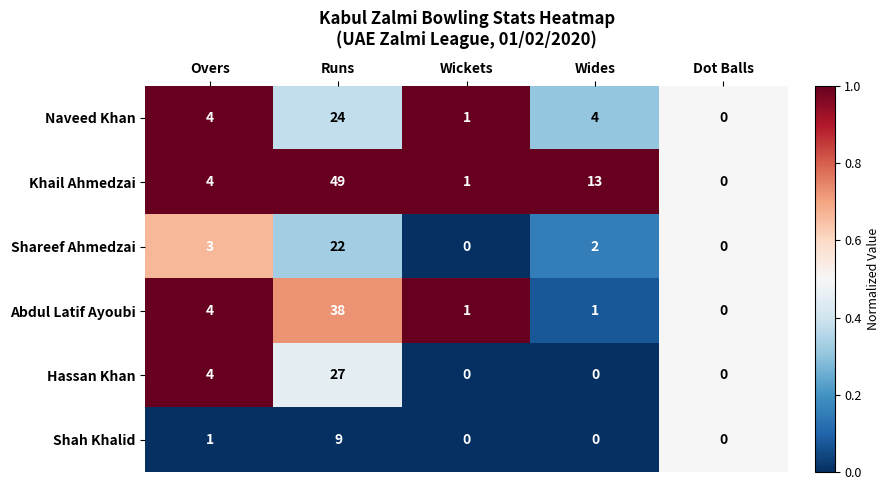

What is the average value of the Hassan Khan series?

6